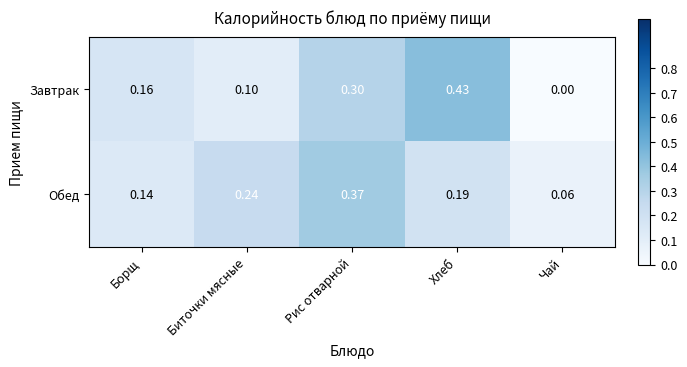

Between Биточки мясные and Чай, which series saw the biggest shift?

Обед